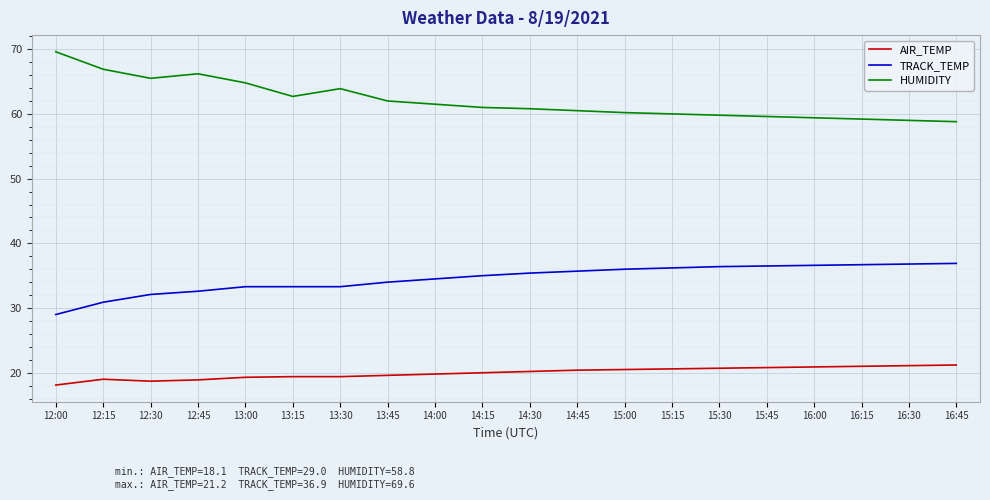

Which series has the largest total across all categories?

HUMIDITY